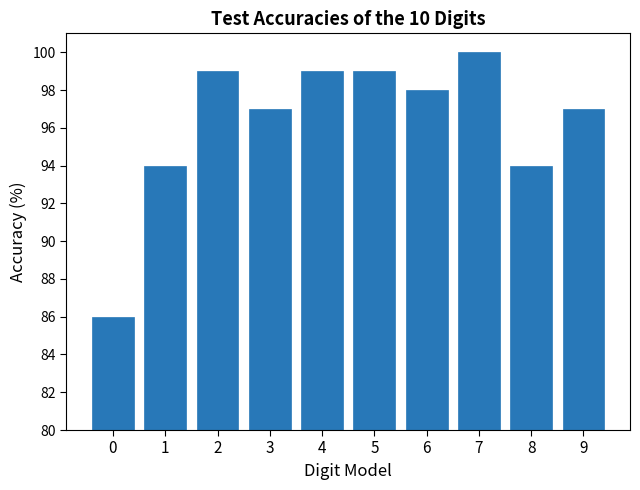

How many values are below 98?

5